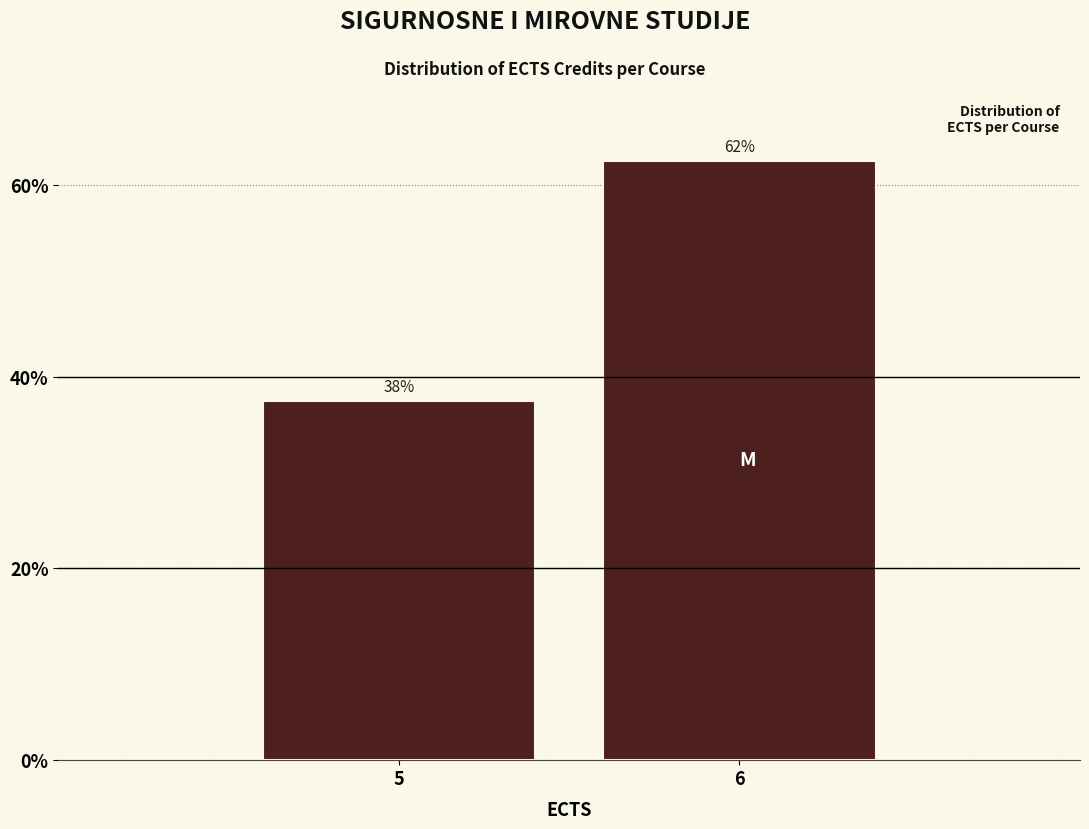

How many bars are there in total?

2